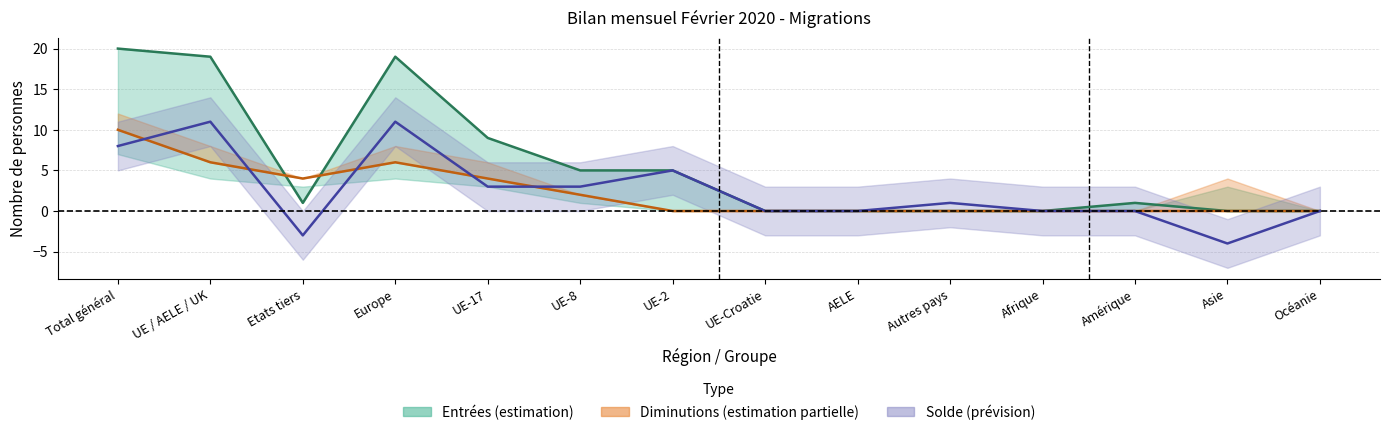

Which category has the highest value in the Total départs series?

Total général